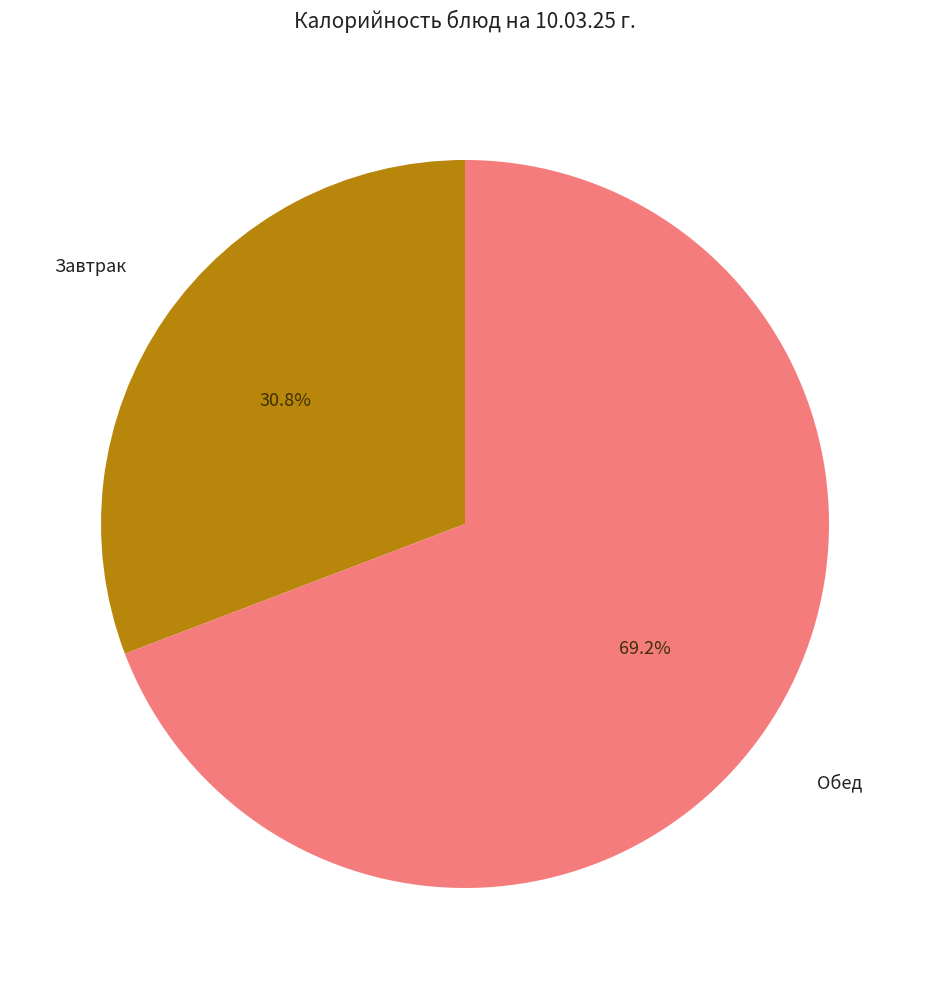

Rank the categories by value from lowest to highest.

Завтрак, Обед